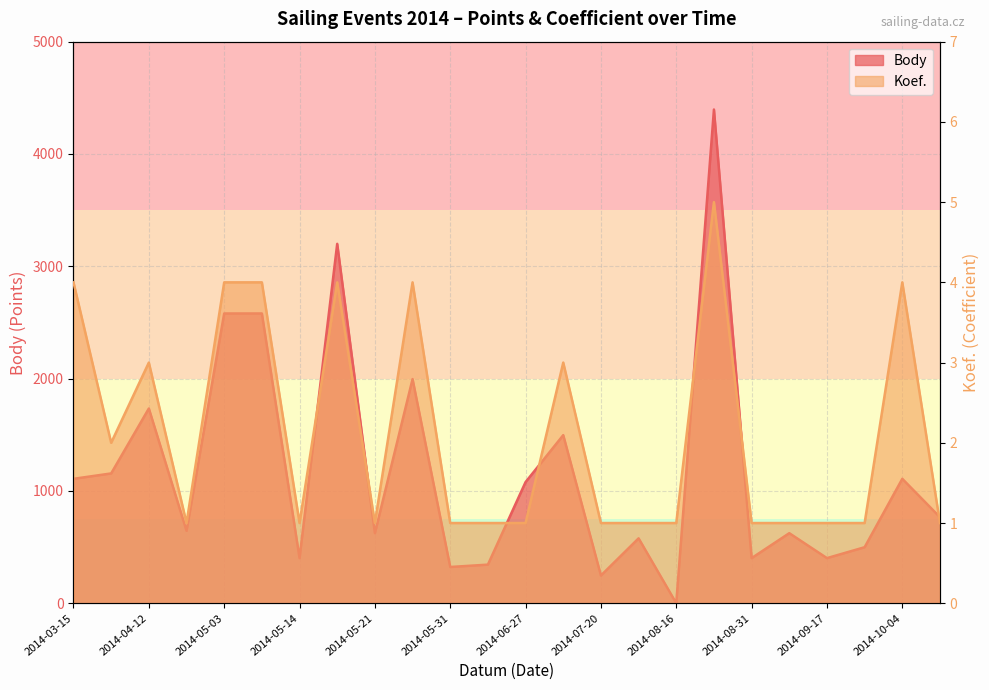

True or false: Body has more than 2 interior local peaks.

True